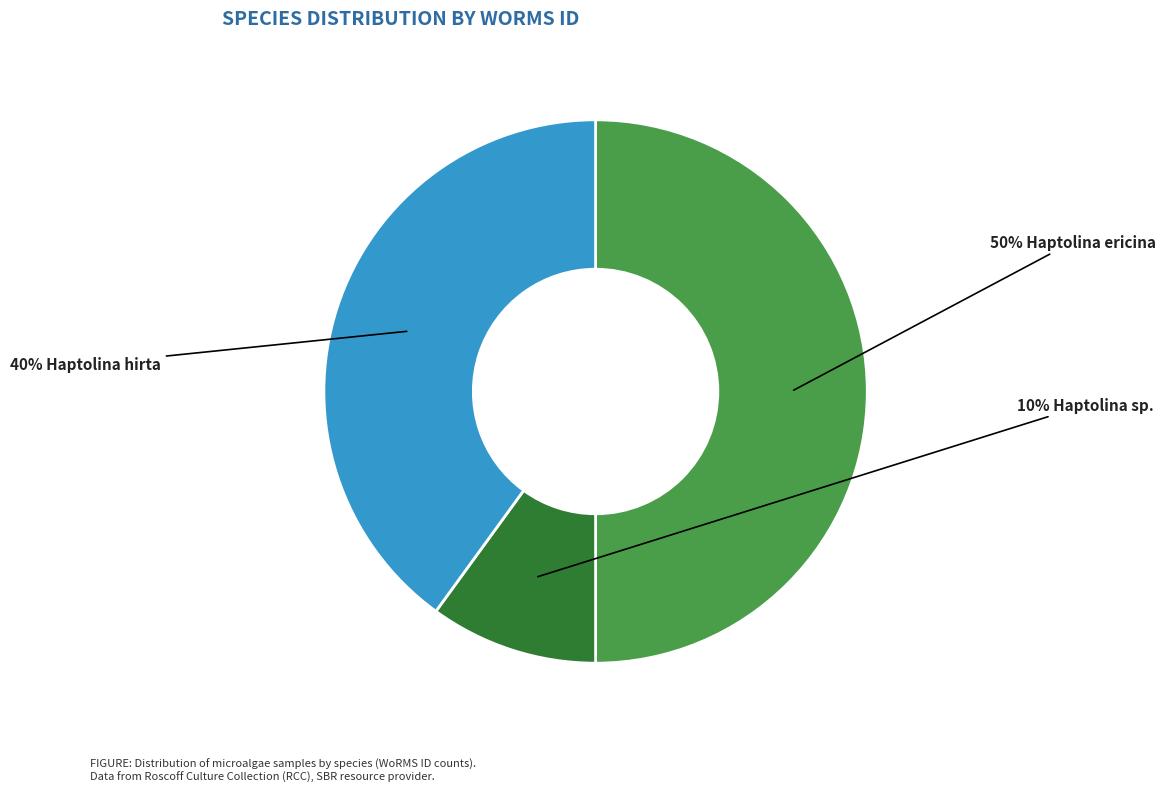

How many slices are in this pie chart?

3